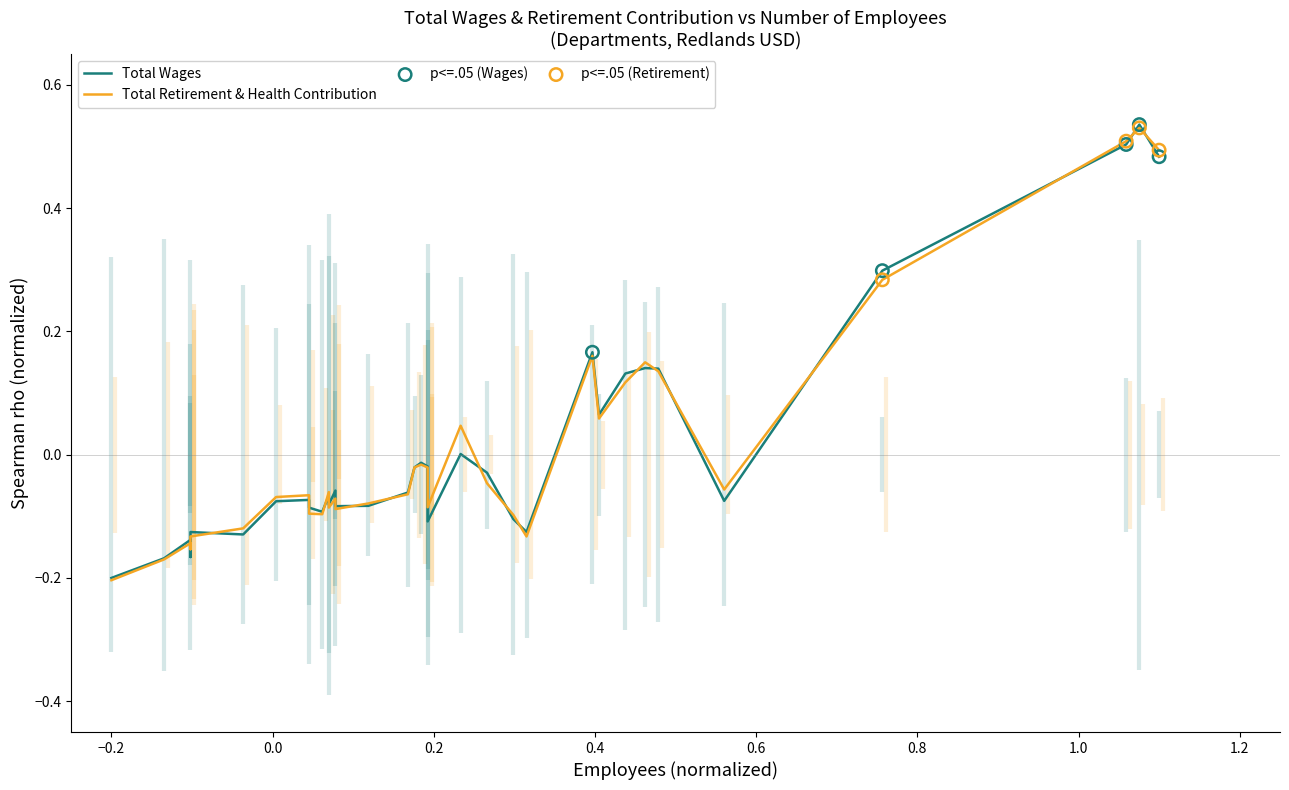

Which series reaches the maximum Y coordinate?

Total Wages